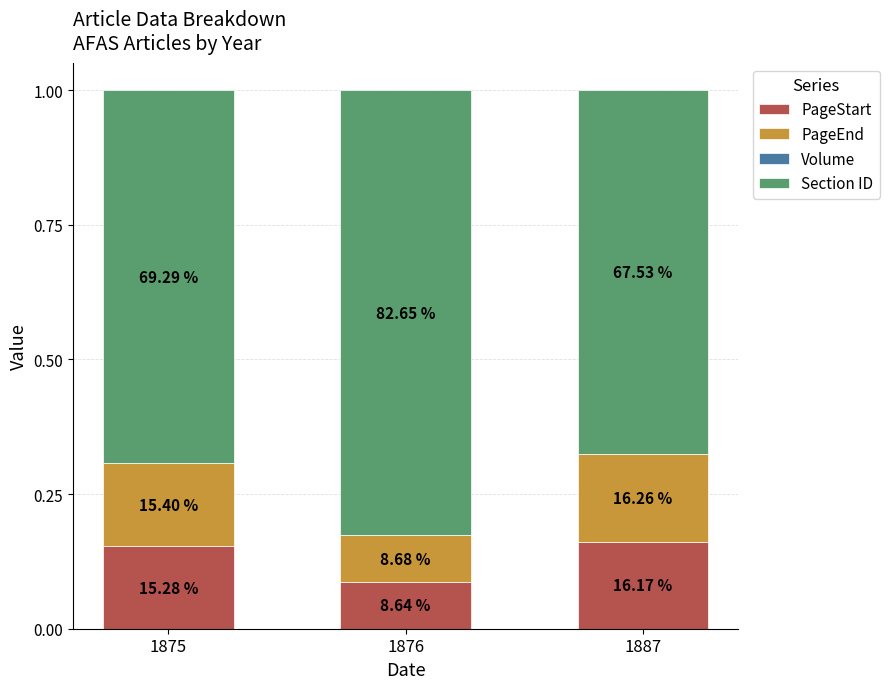

Count the Volume values in the range 0 to 1.

3